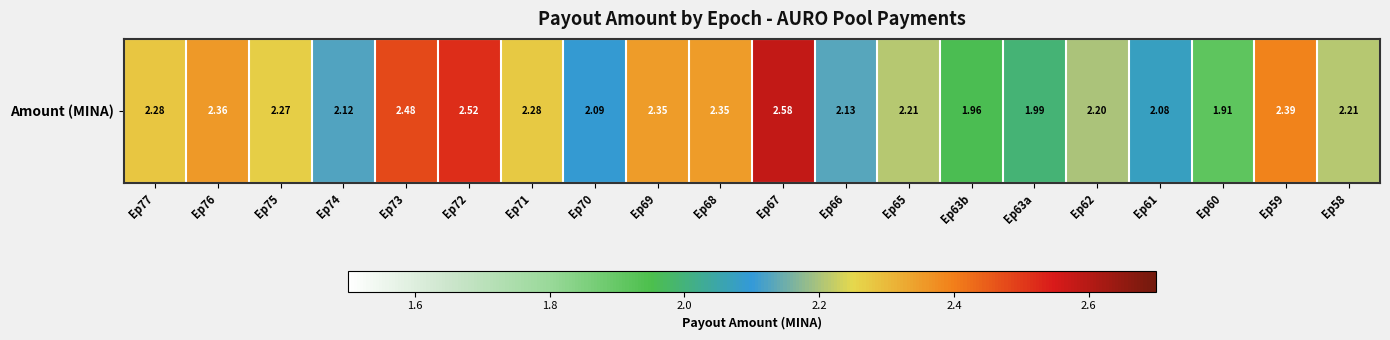

What is the ratio of the value at Ep76 to the value at Ep77?

1.0